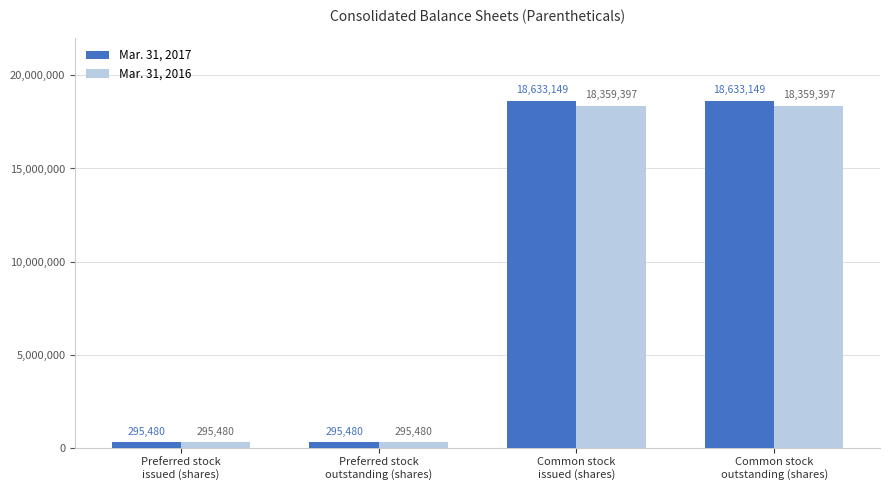

What are all the series names shown in the legend?

Mar. 31, 2017, Mar. 31, 2016